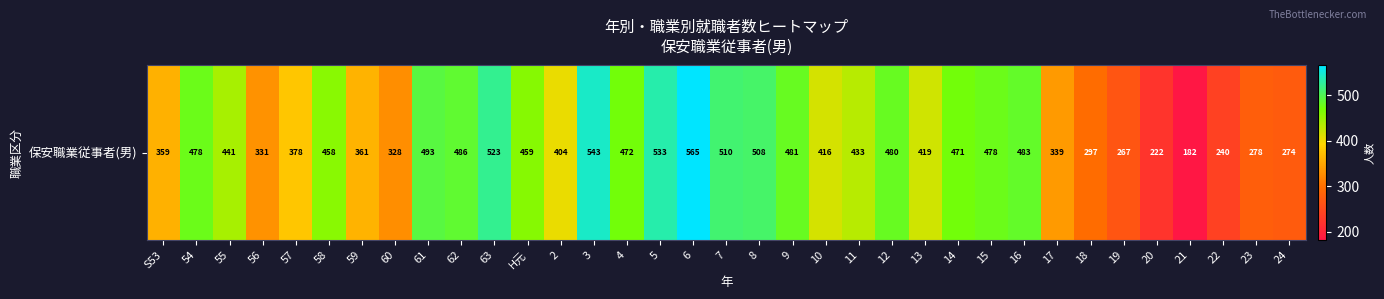

Rank the categories by value from lowest to highest.

21, 20, 22, 19, 24, 23, 18, 60, 56, 17, S53, 59, 57, 2, 10, 13, 11, 55, 58, H元, 14, 4, 54, 15, 12, 9, 16, 62, 61, 8, 7, 63, 5, 3, 6